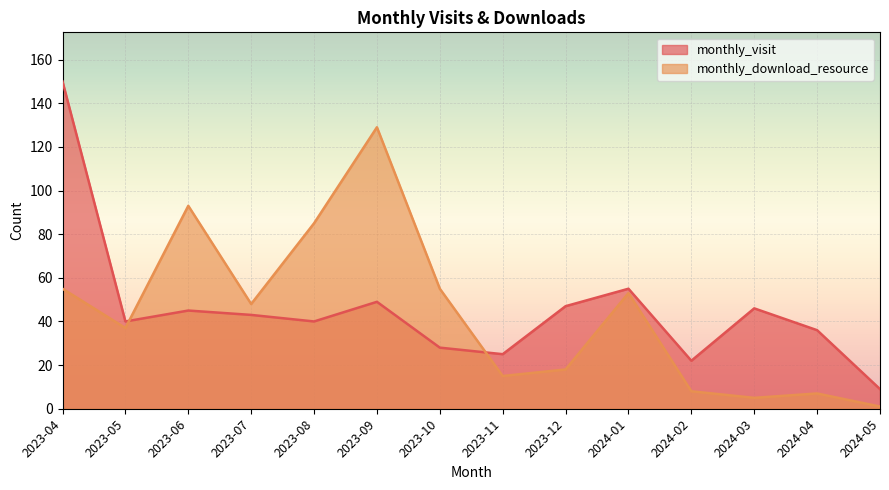

List the series in order of their peak value, highest first.

monthly_visit, monthly_download_resource